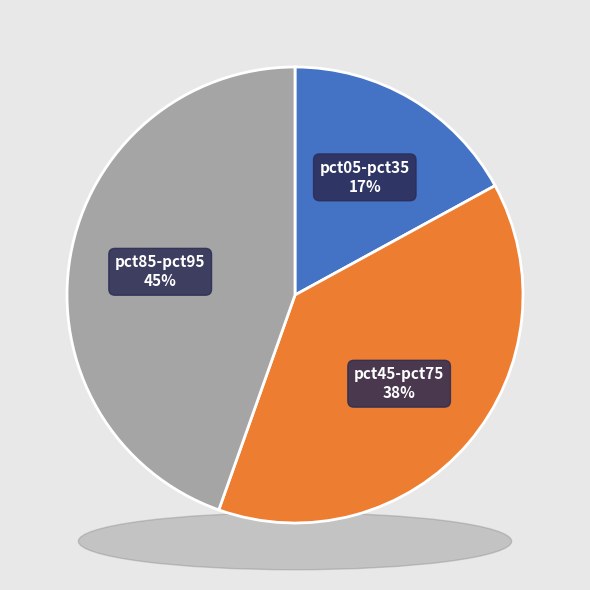

Is the sum of pct35 and pct65 greater than half?

No